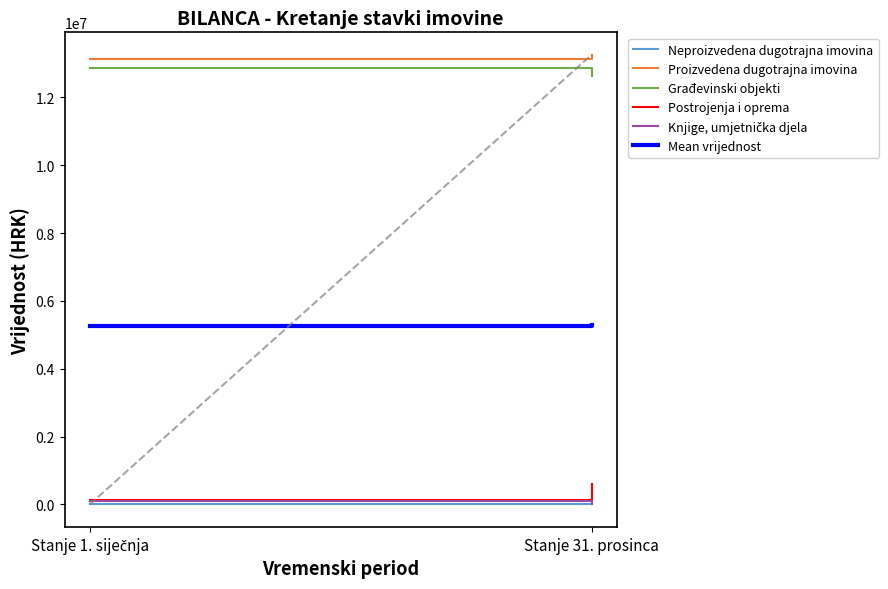

What is the sum of the Proizvedena dugotrajna imovina values at Stanje 1. siječnja and Stanje 31. prosinca?

26370426.8